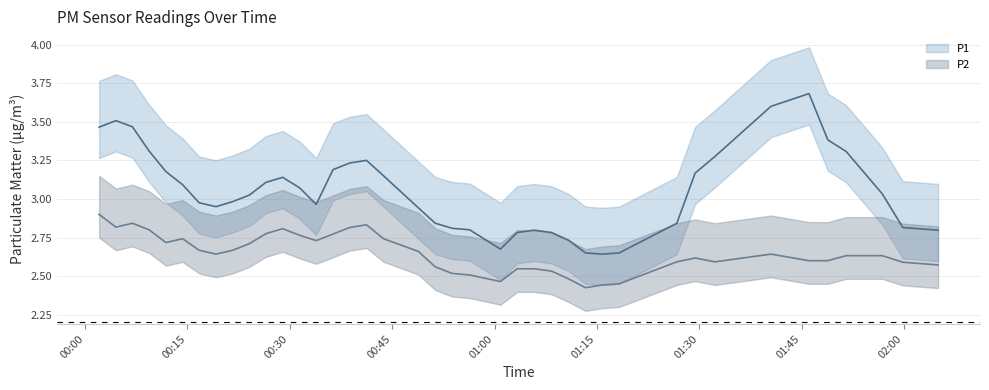

Which series has the largest total across all categories?

P1 center